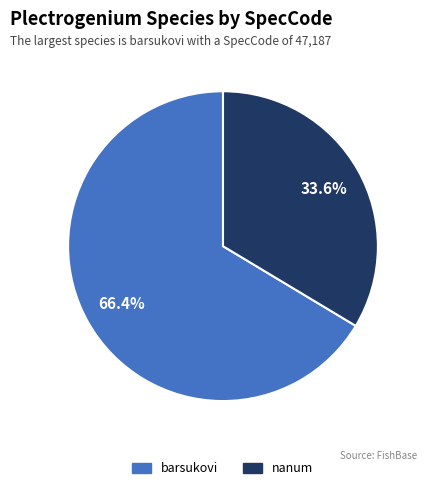

Count the number of slices in the pie.

2